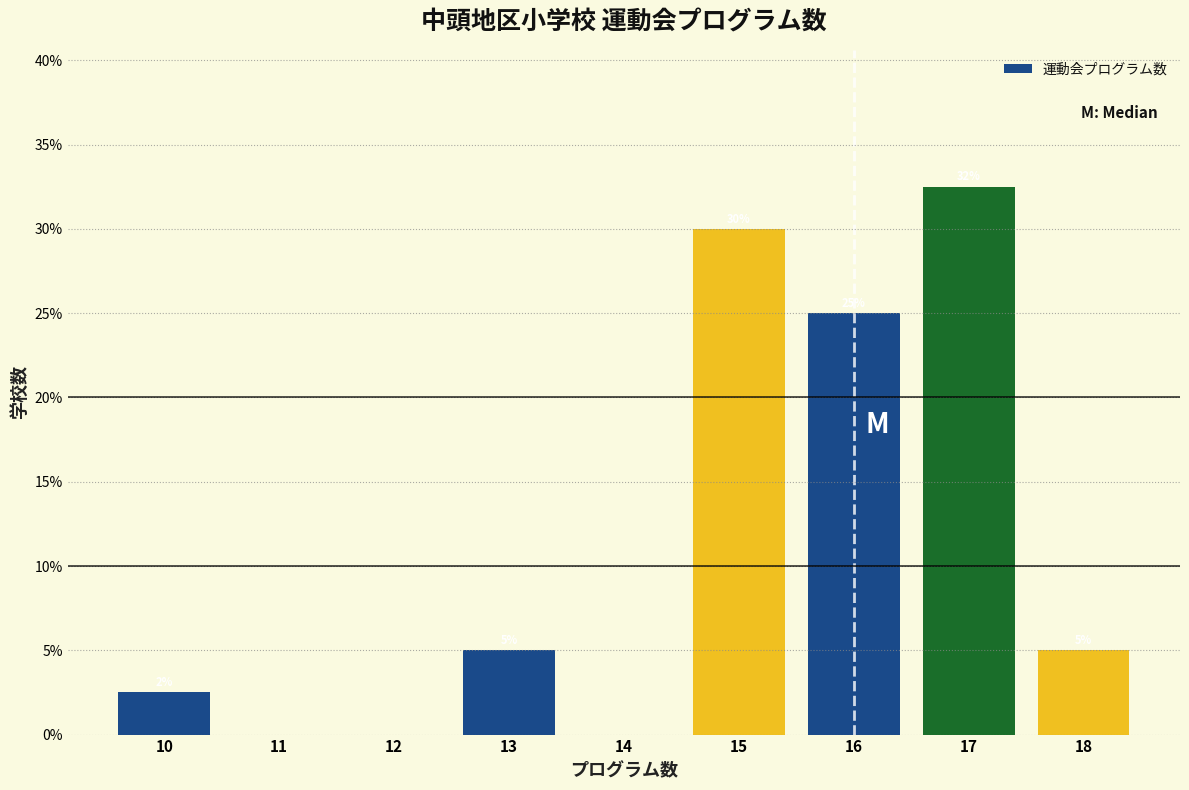

Which range on the x-axis has the tallest bar?

16.5 to 17.5